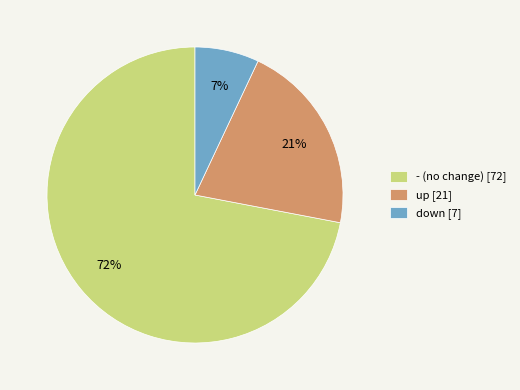

Between down and up, which is larger?

up